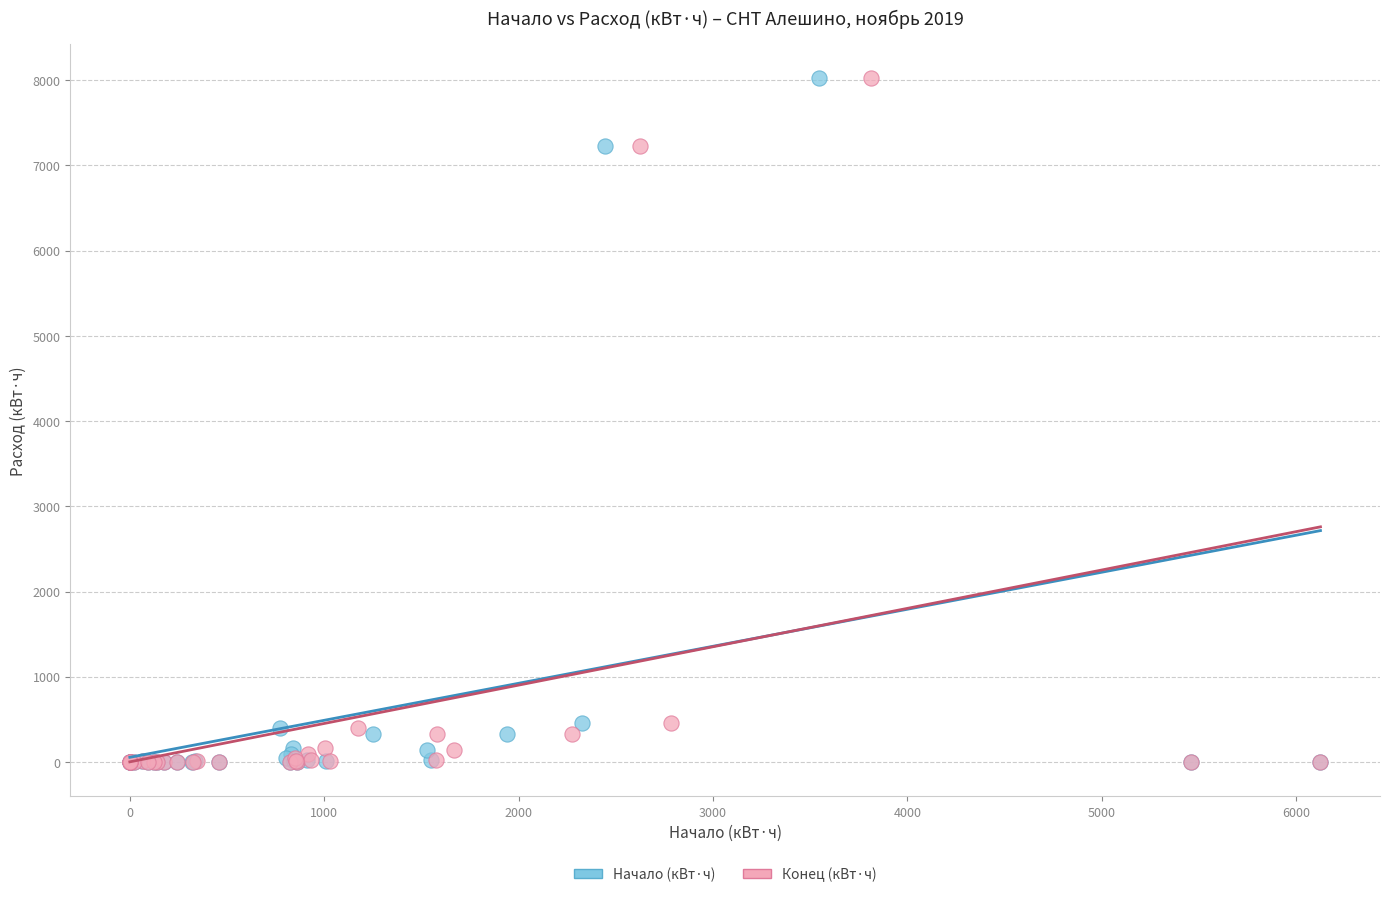

What are all the series names shown in the legend?

Начало (кВт·ч), Конец (кВт·ч)